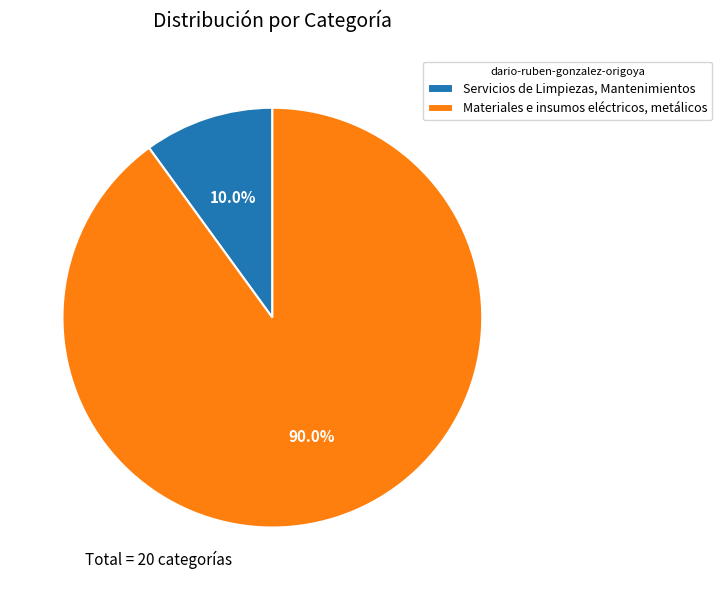

Which has a higher value, Servicios de Limpiezas, Mantenimientos or Materiales e insumos eléctricos, metálicos?

Materiales e insumos eléctricos, metálicos